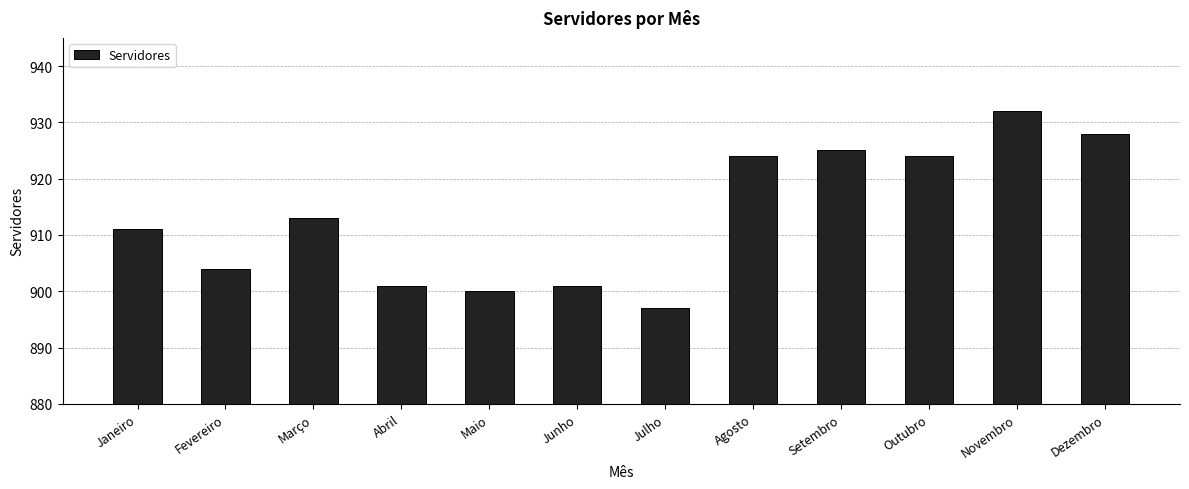

Are the bars grouped side by side (vs. stacked)?

No